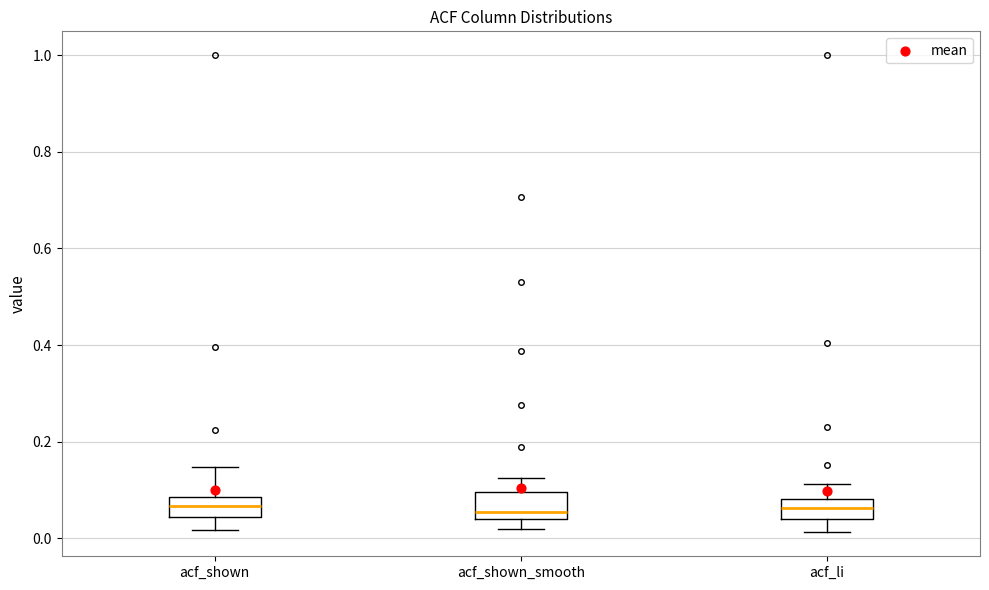

Reading left to right, transcribe this box plot: for each box, give where its median line is, the range the box spans, and where its two whiskers end, as read against the y-axis. The values are not printed on the chart, so give them approximately, as read against the axis.

acf_shown: median 0.06, box 0.04 to 0.08, whiskers 0.02 to 0.14
acf_shown_smooth: median 0.06, box 0.04 to 0.10, whiskers 0.02 to 0.12
acf_li: median 0.06, box 0.04 to 0.08, whiskers 0.02 to 0.12